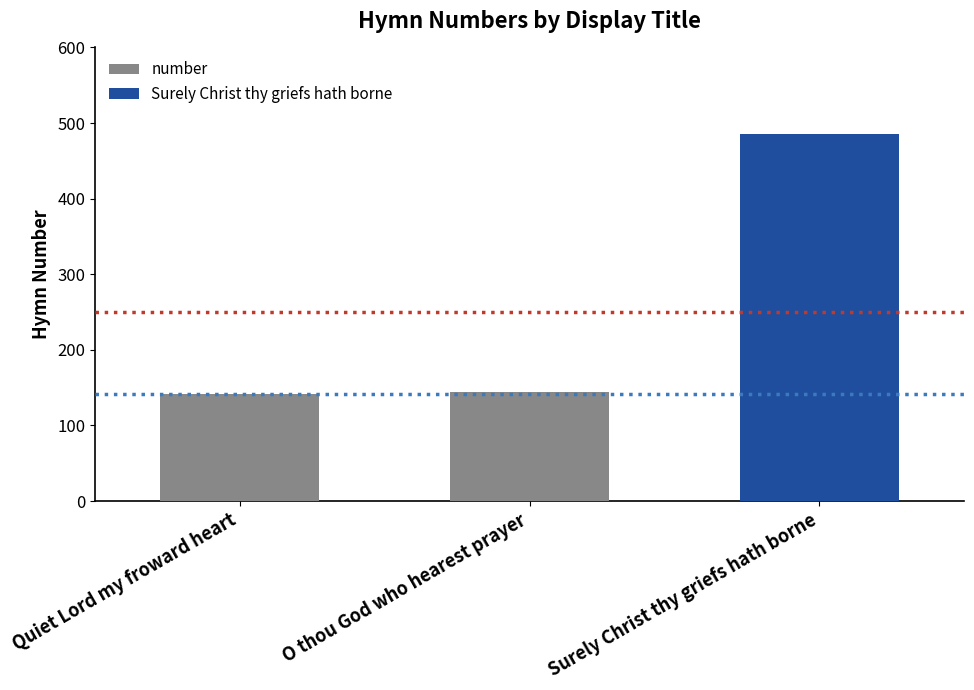

What is the minimum value shown in the chart?

142